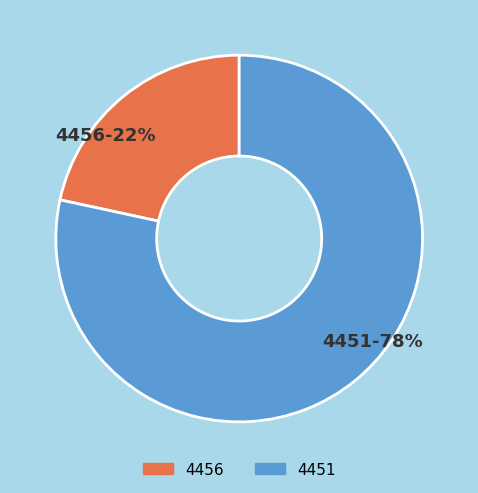

True or false: 4456 accounts for 22% of the total.

True